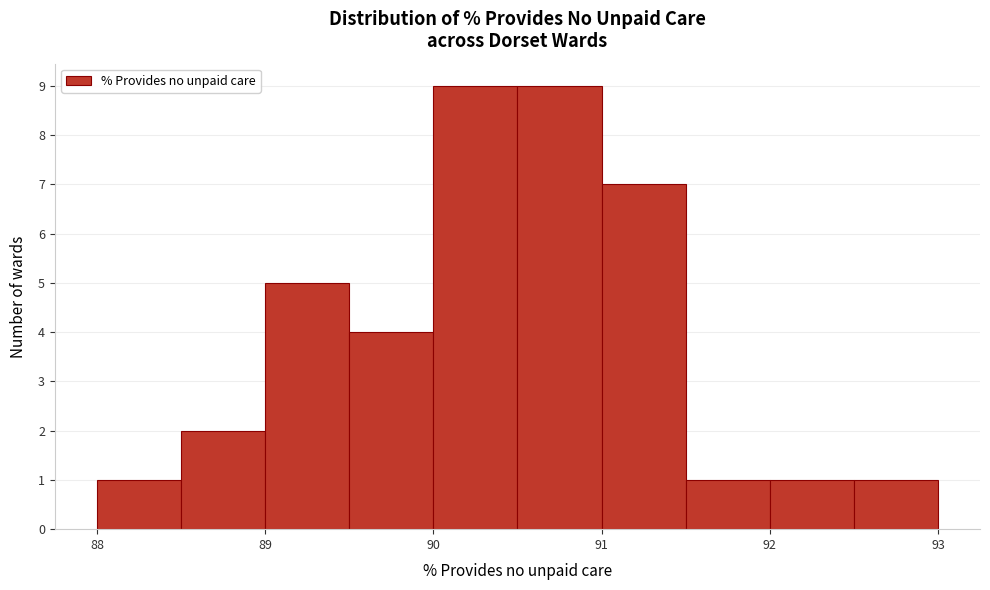

Reading left to right, list every bar in this chart as the range it spans on the x-axis followed by its height. The values are not printed on the chart, so give them approximately, as read against the axis.

88.0 to 88.5: 1
88.5 to 89.0: 2
89.0 to 89.5: 5
89.5 to 90.0: 4
90.0 to 90.5: 9
90.5 to 91.0: 9
91.0 to 91.5: 7
91.5 to 92.0: 1
92.0 to 92.5: 1
92.5 to 93.0: 1